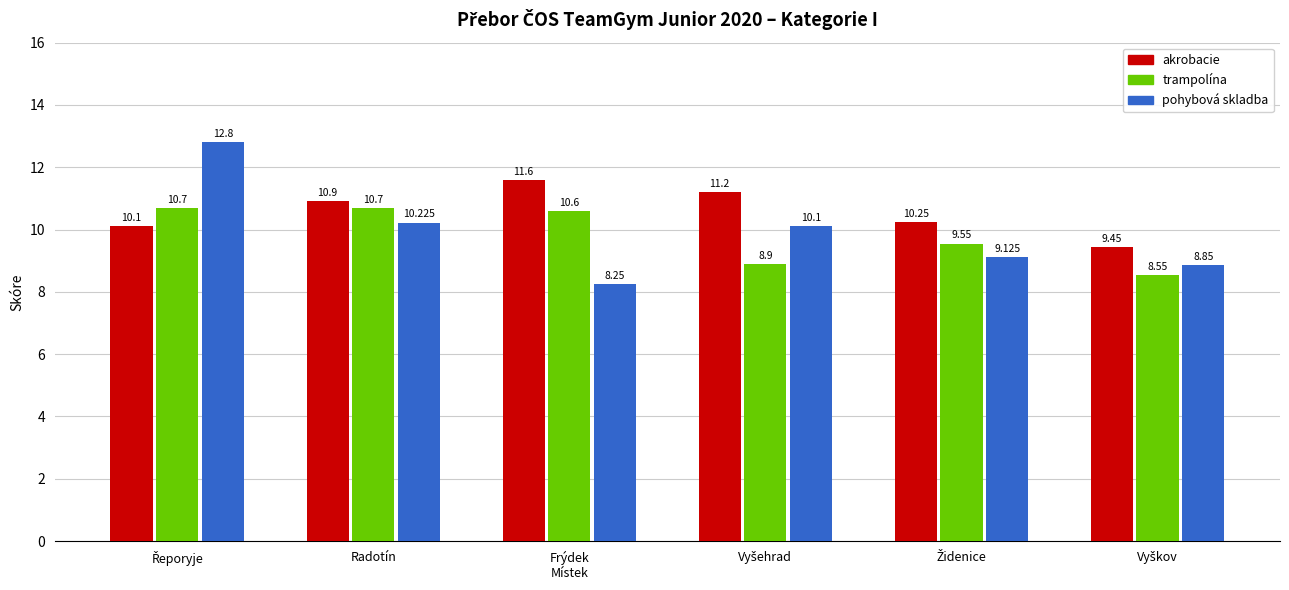

Does the chart contain any negative values?

No